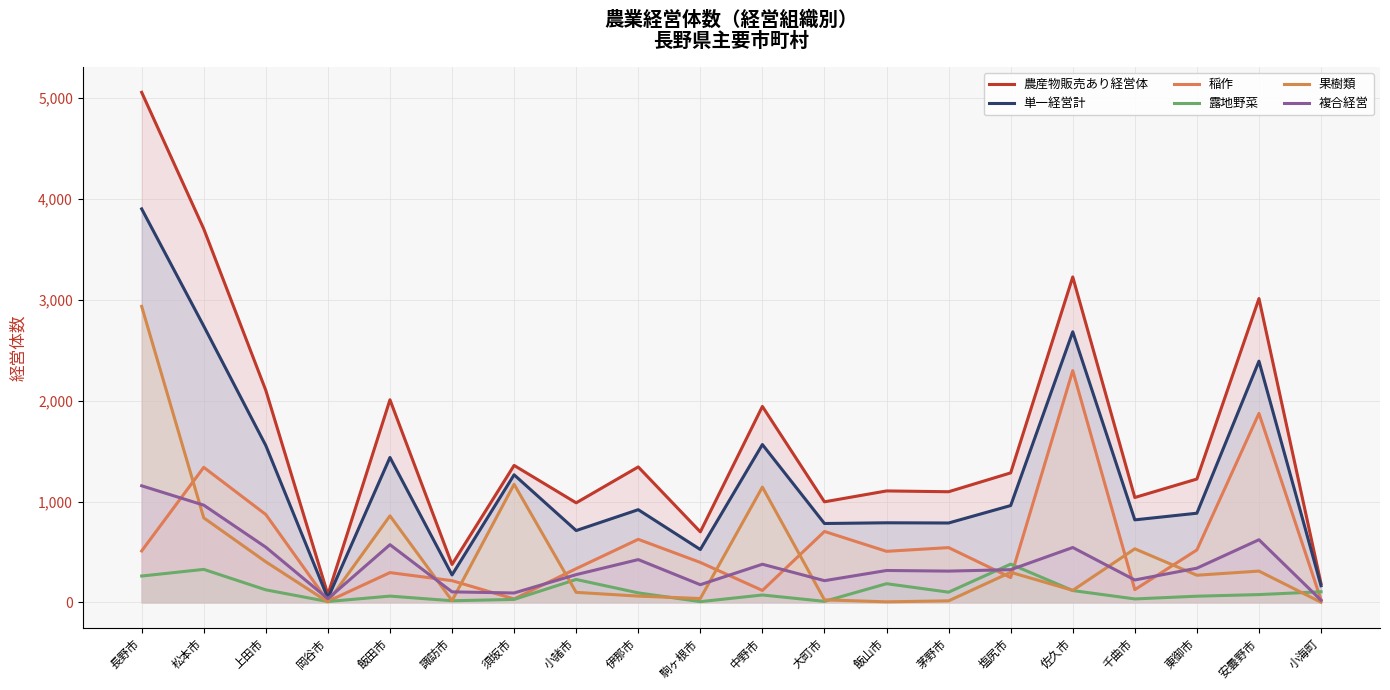

True or false: 果樹類 and 単一経営計 cross at least once.

False